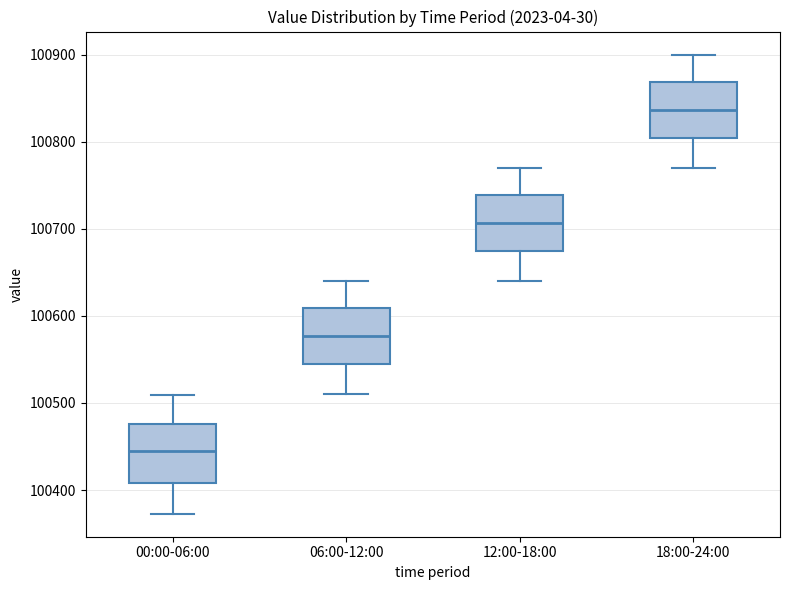

Reading left to right, read every box against the y-axis: the position of its median line, the range the box covers, and the ends of its whiskers. The values are not printed on the chart, so give them approximately, as read against the axis.

00:00-06:00: median 100440, box 100410 to 100480, whiskers 100370 to 100510
06:00-12:00: median 100580, box 100540 to 100610, whiskers 100510 to 100640
12:00-18:00: median 100710, box 100670 to 100740, whiskers 100640 to 100770
18:00-24:00: median 100840, box 100800 to 100870, whiskers 100770 to 100900